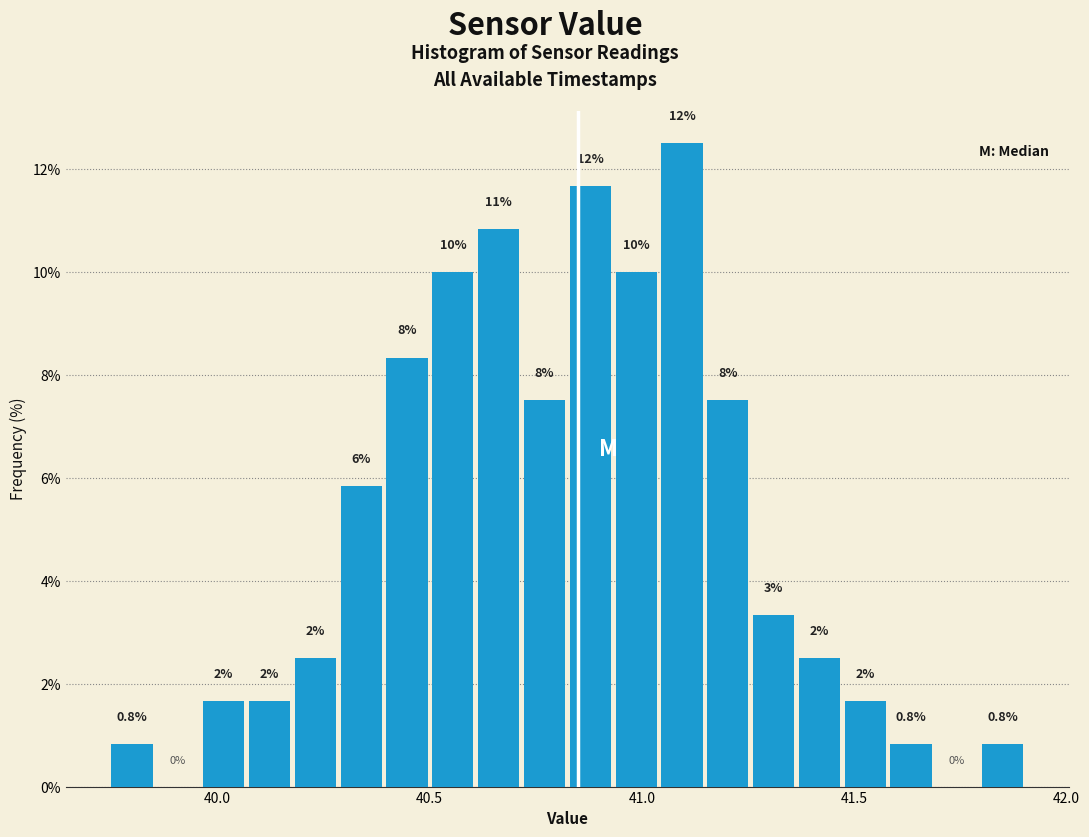

Around what value on the x-axis is the tallest bar? Give the approximate position of its centre, as read against the axis.

41.10